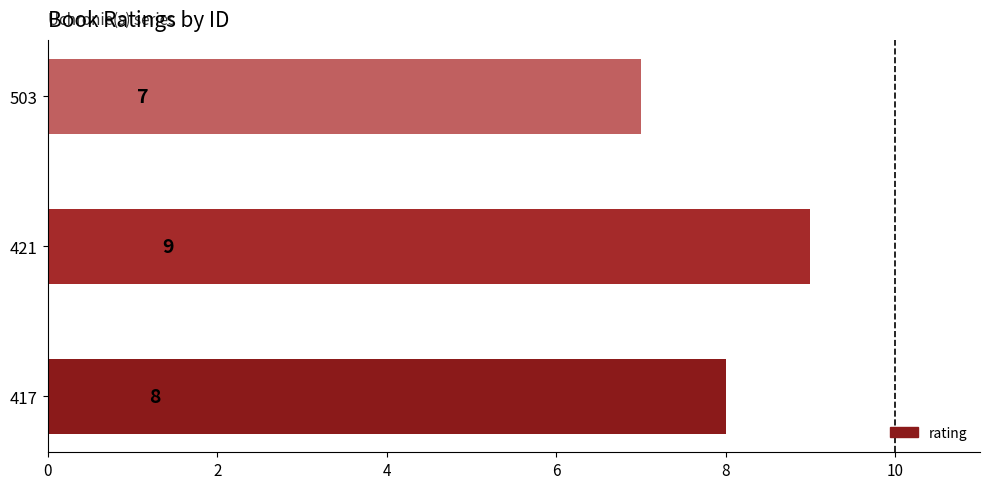

Reading bottom to top, extract all data points from this chart.

8	9	7